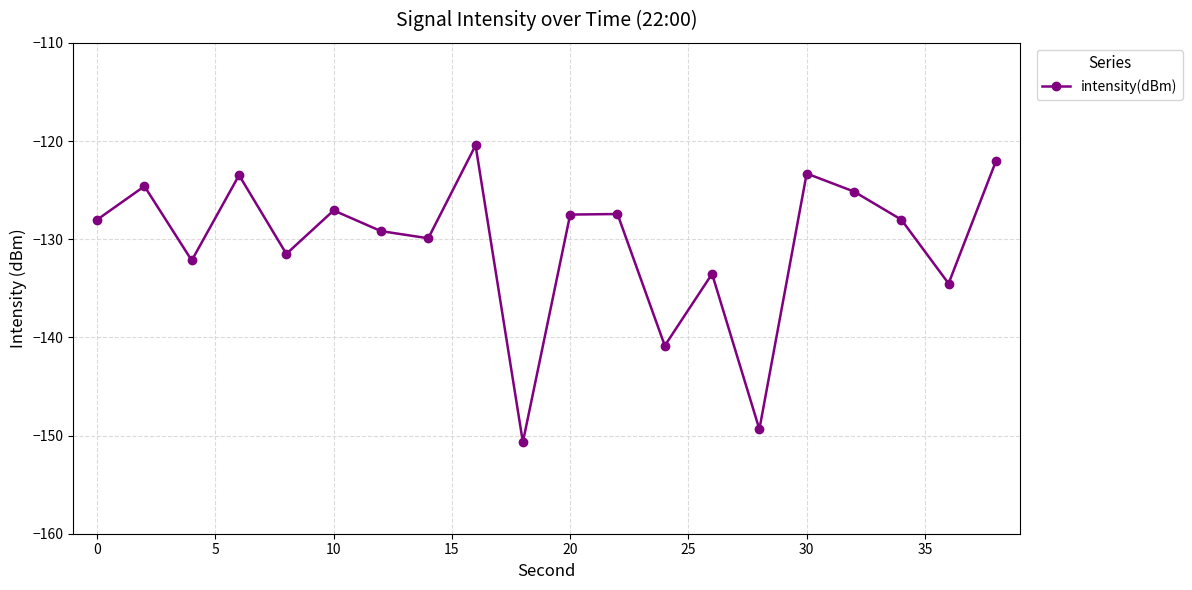

What is the greatest value displayed?

-120.4